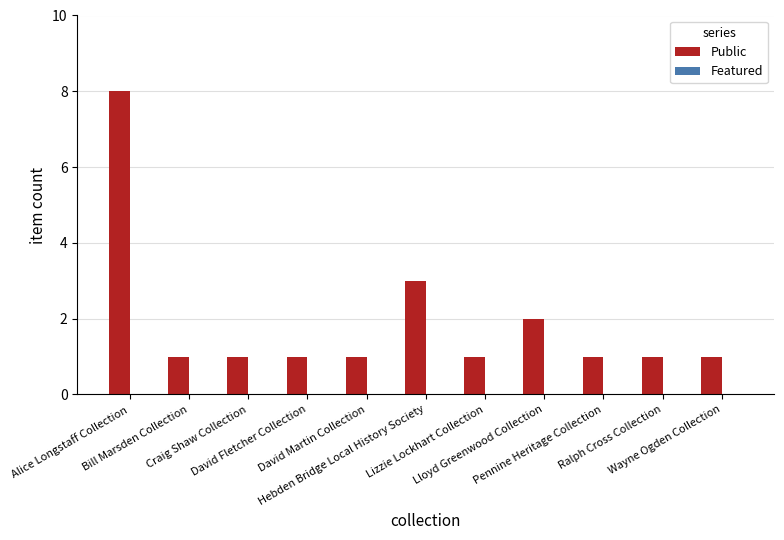

What is the difference between the maximum and second lowest values?

7